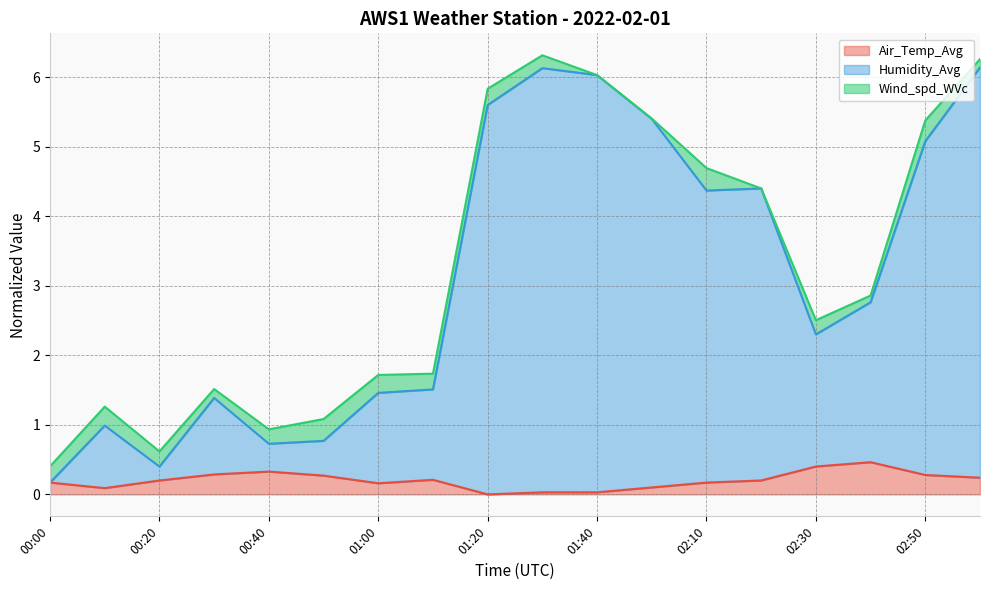

What is the total value across all series at 00:00?

0.4